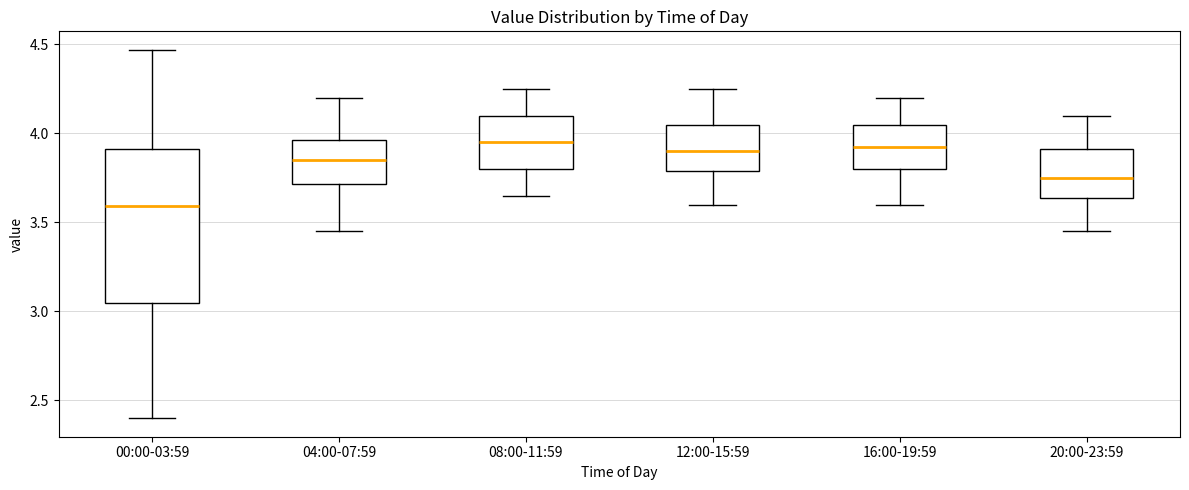

Reading left to right, read every box against the y-axis: the position of its median line, the range the box covers, and the ends of its whiskers. The values are not printed on the chart, so give them approximately, as read against the axis.

00:00-03:59: median 3.60, box 3.05 to 3.90, whiskers 2.40 to 4.45
04:00-07:59: median 3.85, box 3.70 to 3.95, whiskers 3.45 to 4.20
08:00-11:59: median 3.95, box 3.80 to 4.10, whiskers 3.65 to 4.25
12:00-15:59: median 3.90, box 3.80 to 4.05, whiskers 3.60 to 4.25
16:00-19:59: median 3.95, box 3.80 to 4.05, whiskers 3.60 to 4.20
20:00-23:59: median 3.75, box 3.65 to 3.90, whiskers 3.45 to 4.10